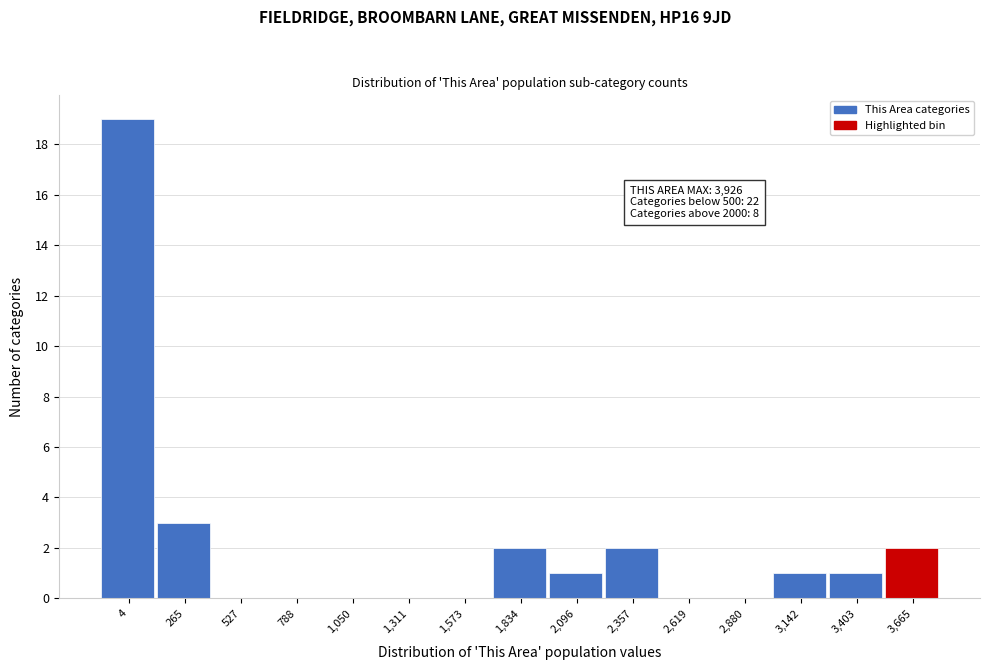

Reading left to right, extract all data points from this chart.

4=19	265=3	527=0	788=0	1,050=0	1,311=0	1,573=0	1,834=2	2,096=1	2,357=2	2,619=0	2,880=0	3,142=1	3,403=1	3,665=2